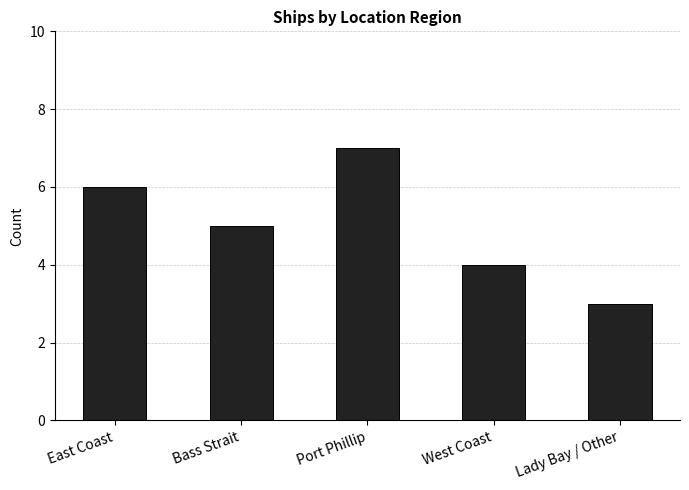

Reading left to right, extract all data points from this chart.

East Coast=6	Bass Strait=5	Port Phillip=7	West Coast=4	Lady Bay / Other=3